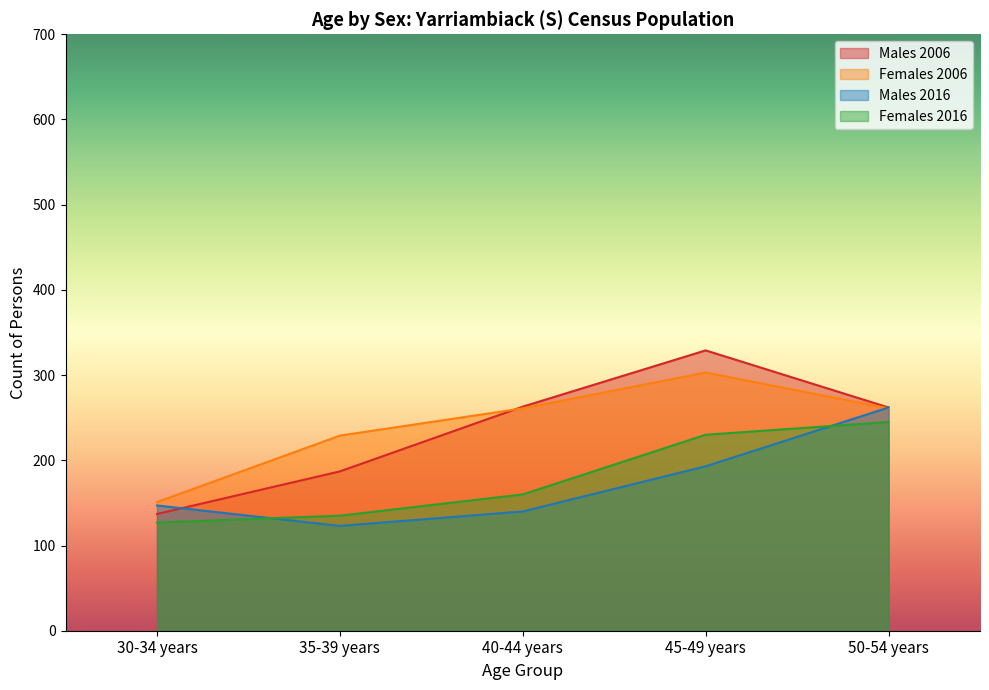

How many intersections are there between Males 2016 and Females 2016?

2